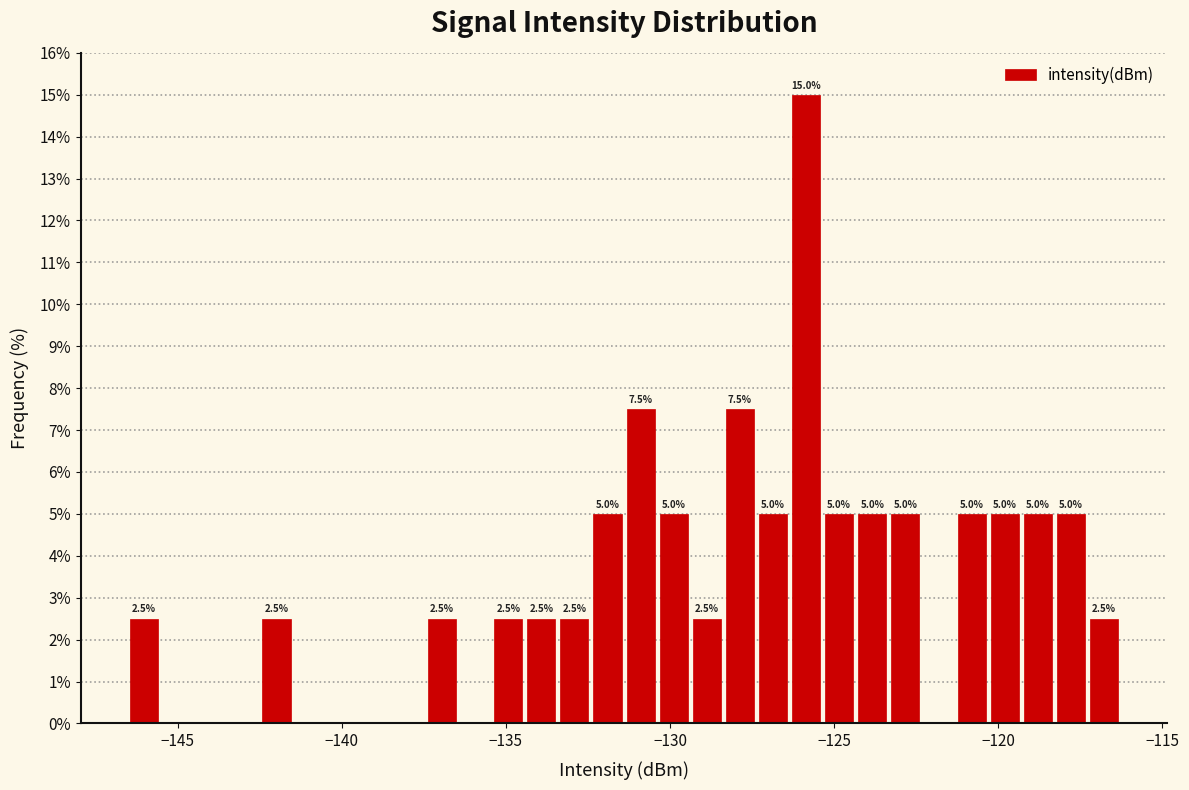

Read against the x-axis, roughly where is the centre of the tallest bar?

-126.0